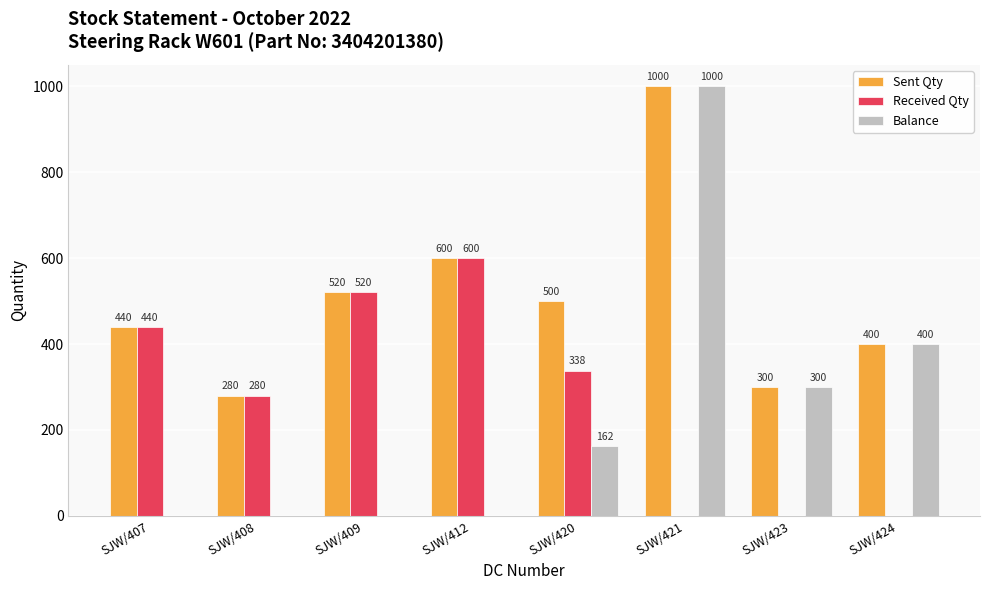

What is the sum of all Received Qty values?

2178